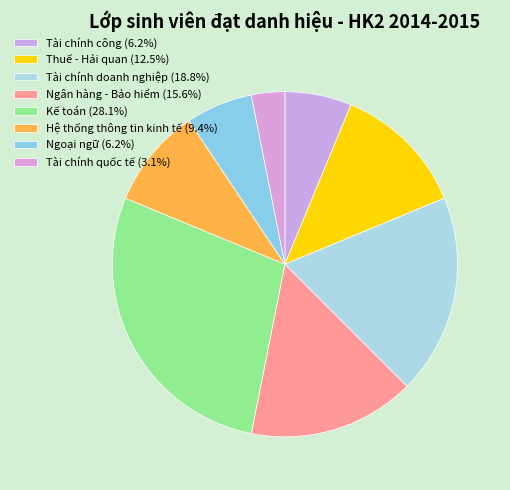

Count the number of slices in the pie.

8